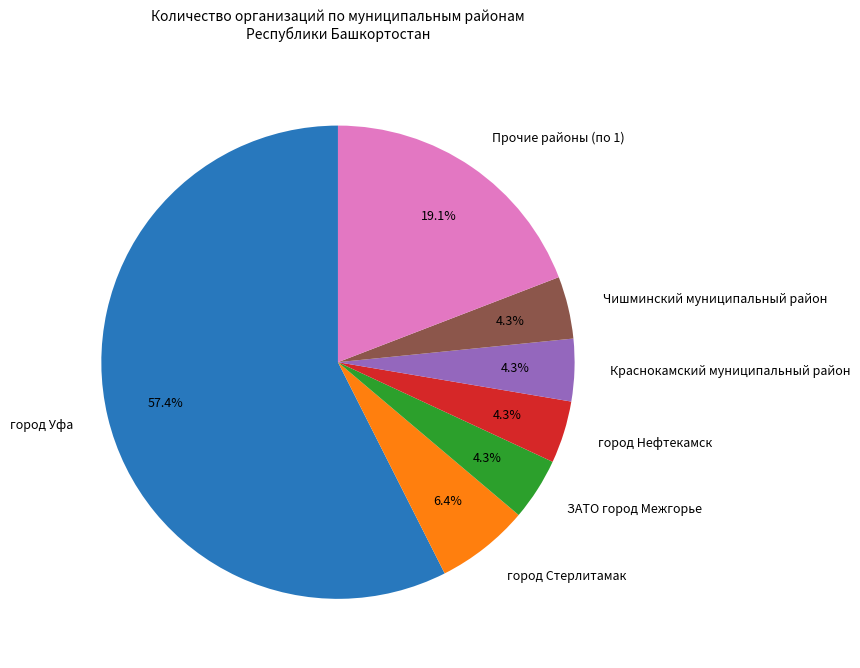

Which category accounts for the majority?

город Уфа